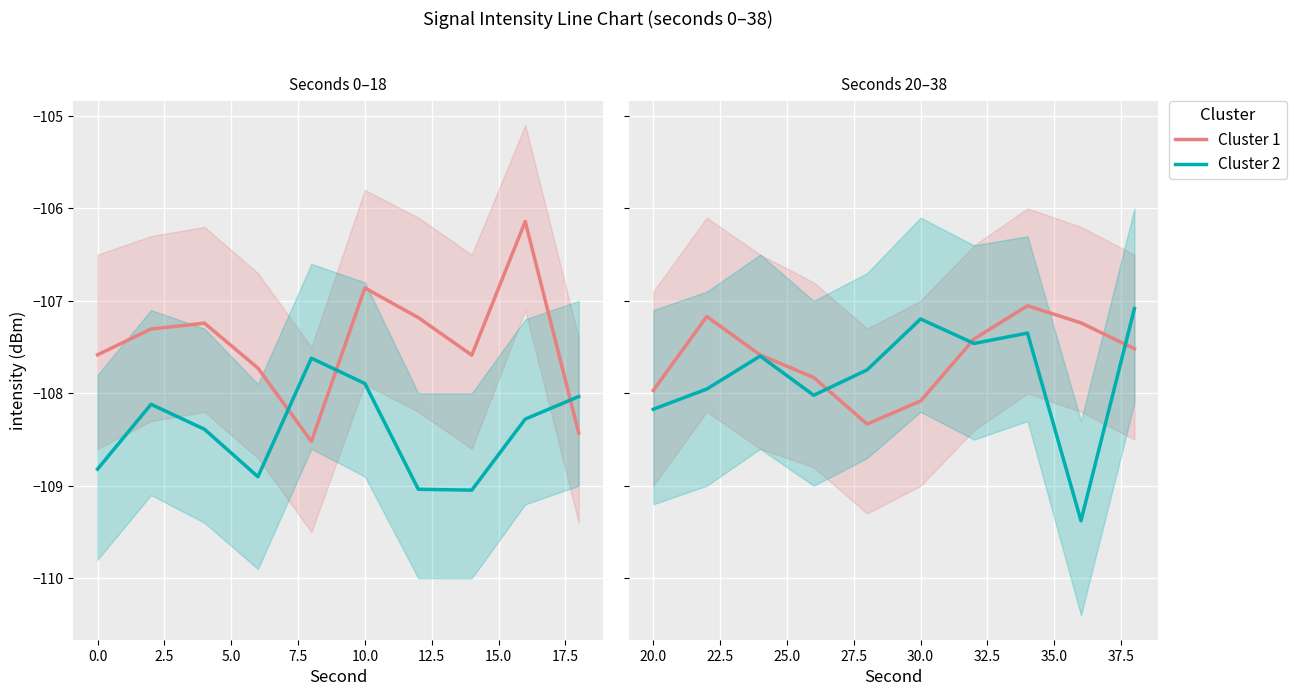

In Cluster 1, how many points are higher than both neighbors (excluding endpoints)?

2